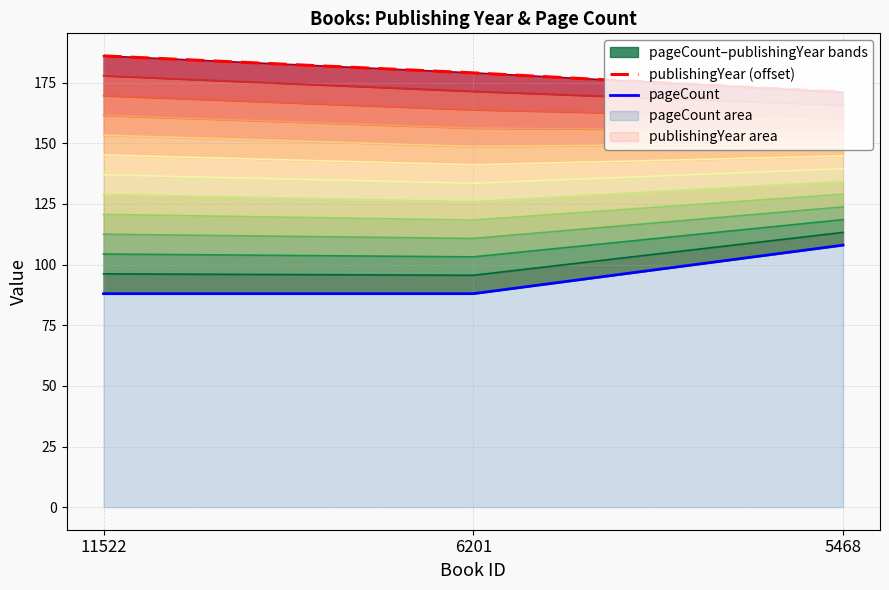

Reading left to right, what are all the values shown in this chart?

publishingYear (offset): 11522=186	6201=179	5468=171
pageCount: 11522=88	6201=88	5468=108